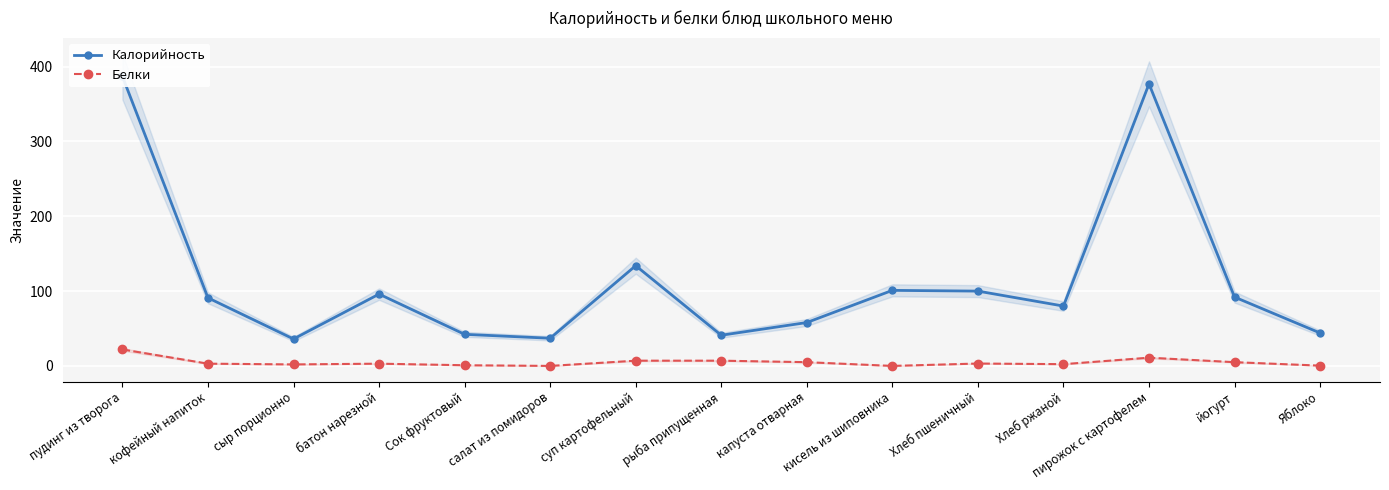

True or false: Белки has more than 2 points higher than both neighbors.

True